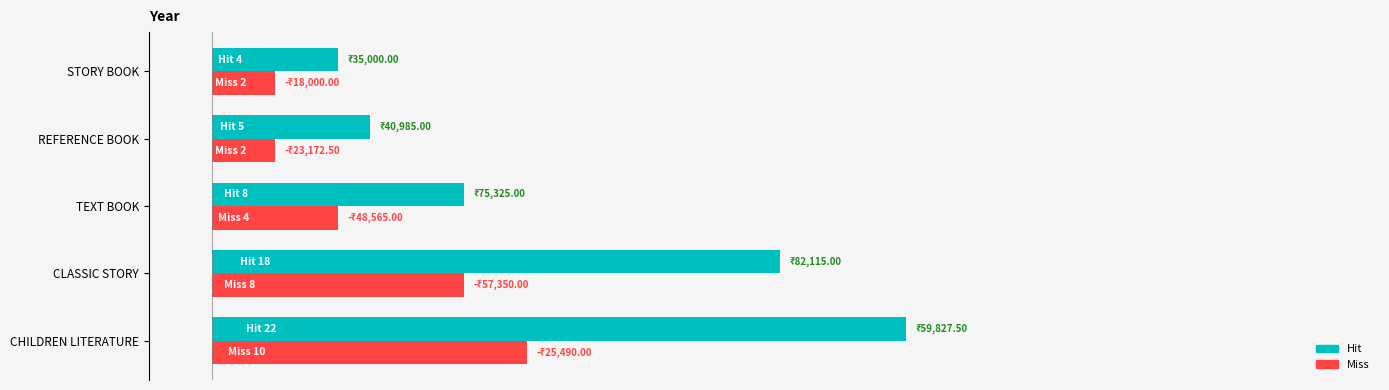

What is the average value of the Miss series?

5